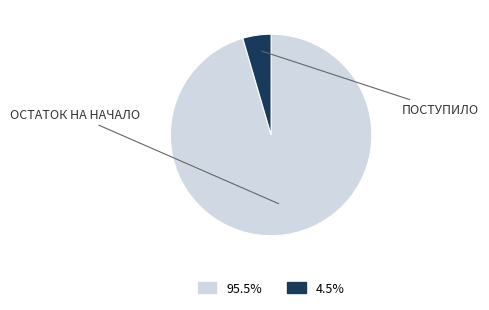

Does any single category account for the majority?

Yes